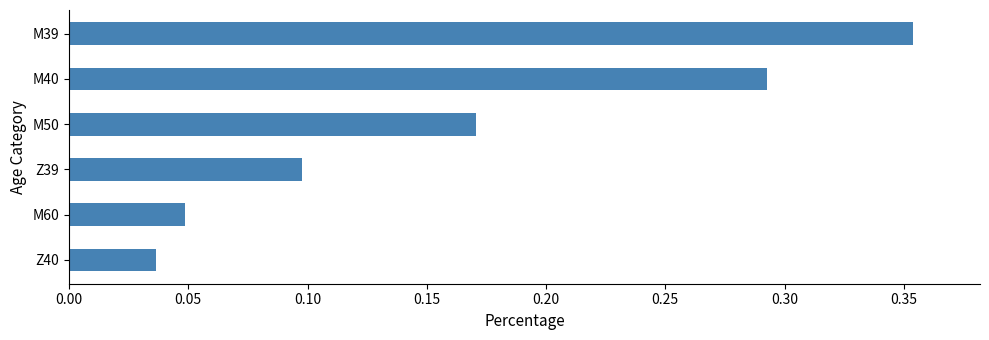

List the labels in order of value, smallest first.

Z40, M60, Z39, M50, M40, M39